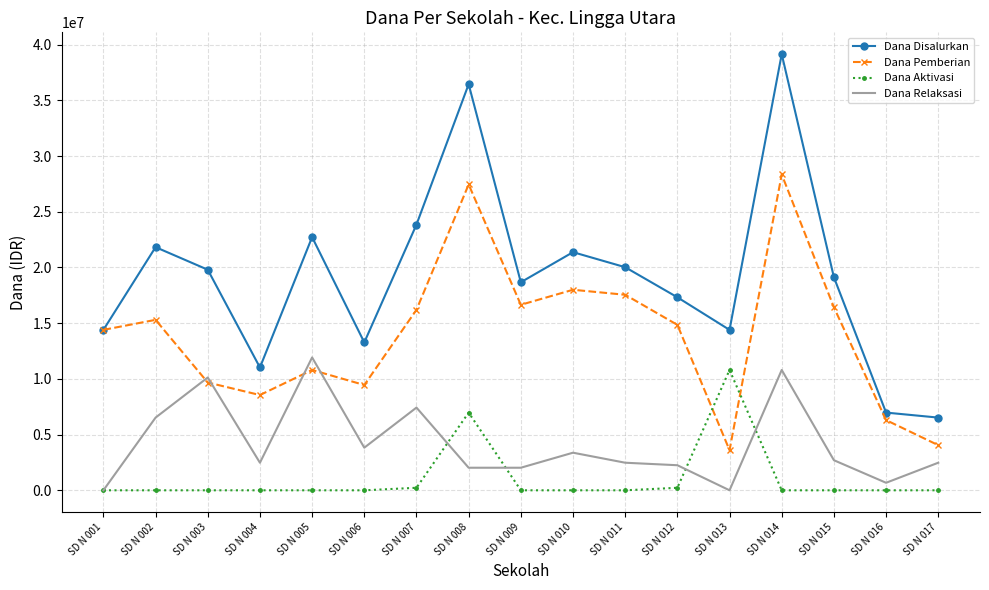

True or false: Dana Aktivasi and Dana Disalurkan intersect in this chart.

False